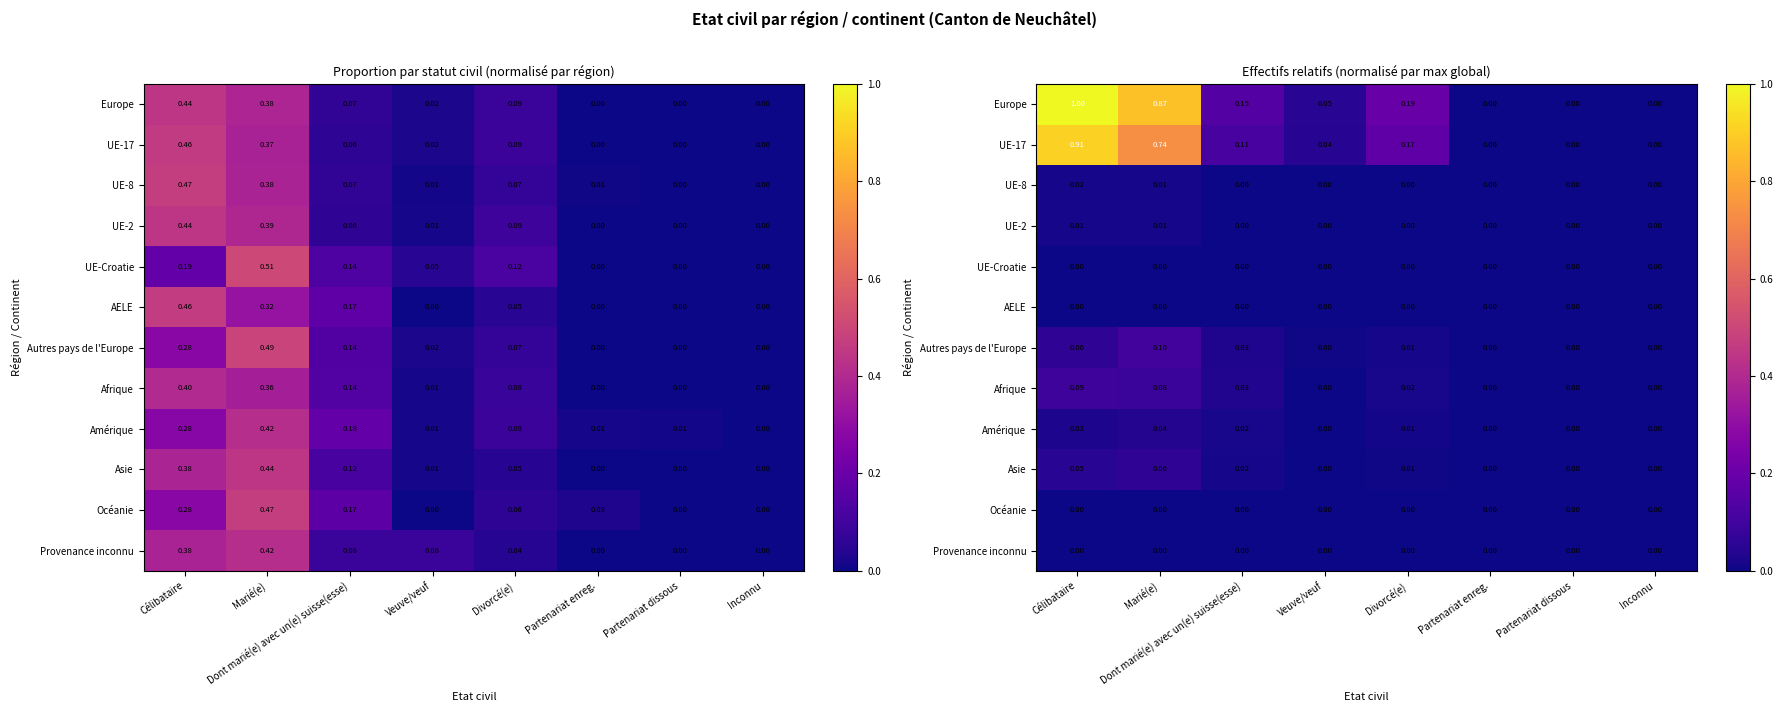

List the series in order of their peak value, lowest first.

Provenance inconnu, Océanie, AELE, UE-Croatie, UE-2, UE-8, Amérique, Asie, Afrique, Autres pays de l'Europe, UE-17, Europe